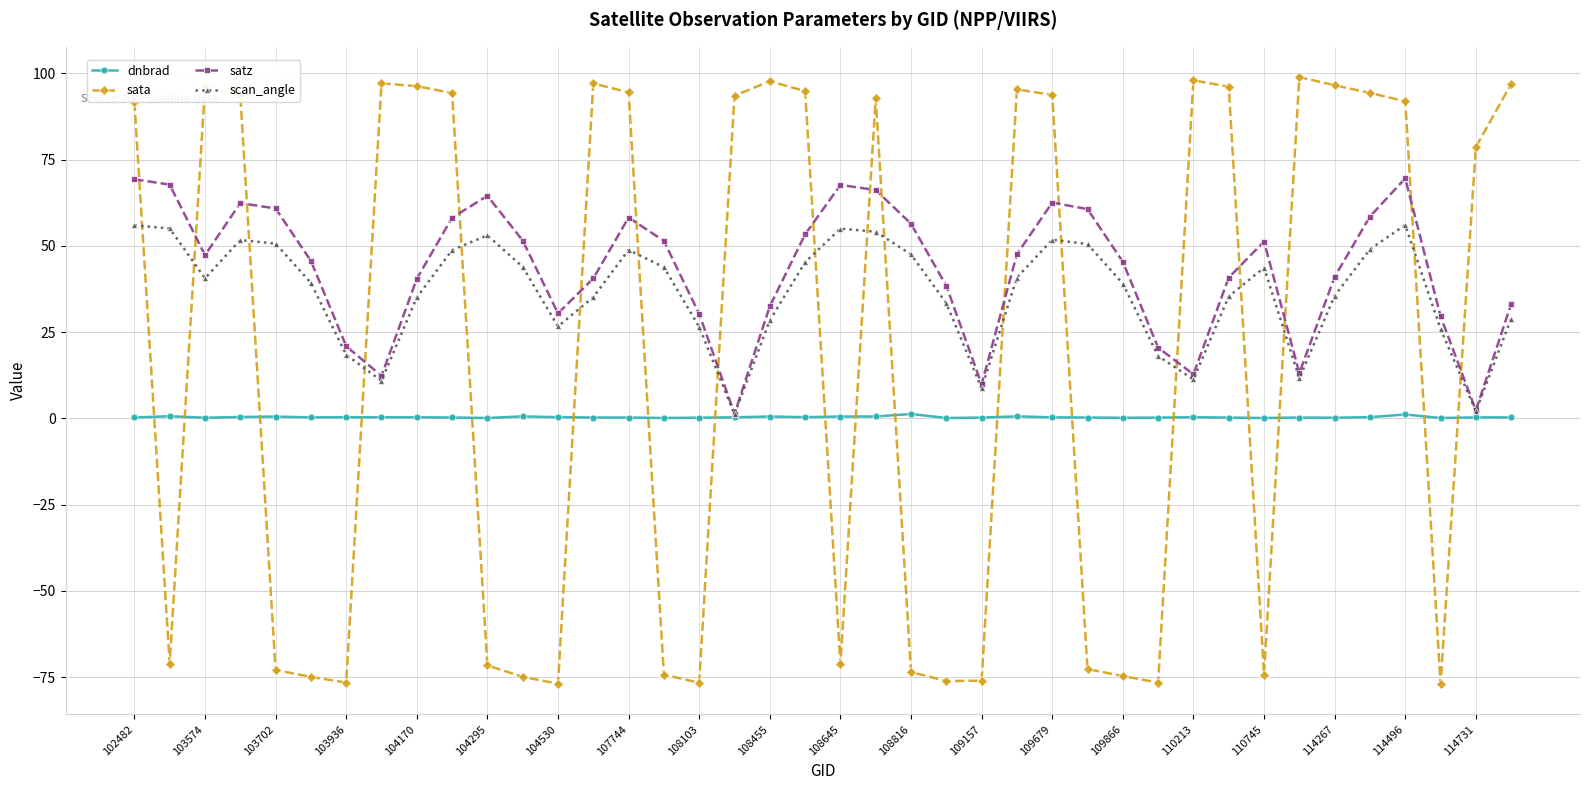

List the series in order of their peak value, lowest first.

dnbrad, scan_angle, satz, sata